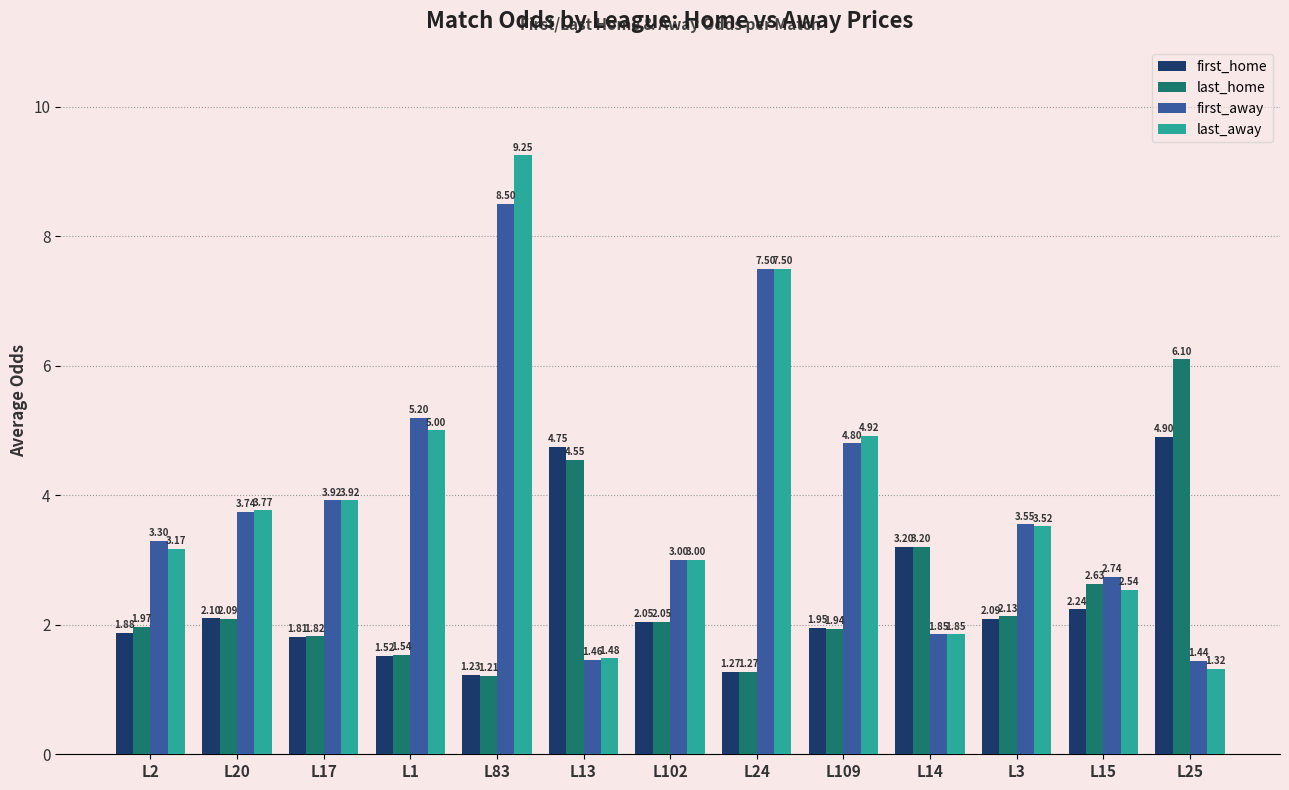

What is the sum of all first_home values?

31.0